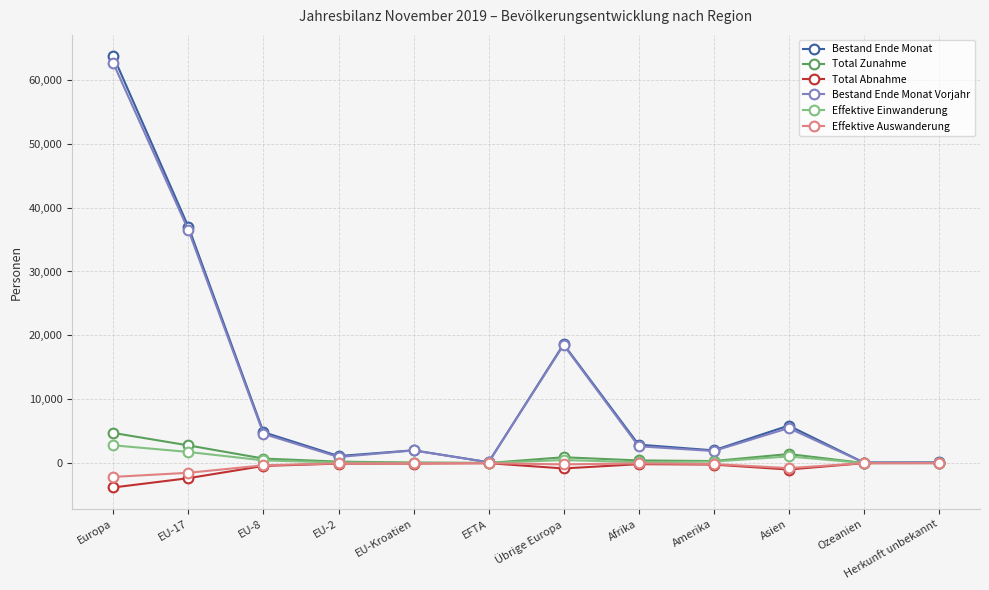

The Effektive Auswanderung series shows 0 at Herkunft unbekannt. True or false?

True